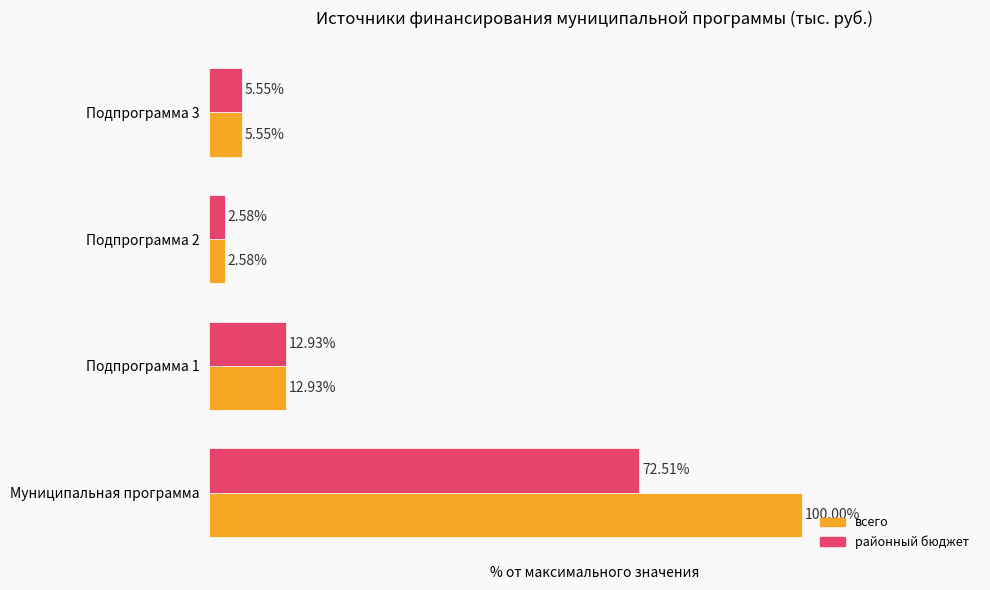

List the series in order of their overall mean, highest first.

всего, районный бюджет